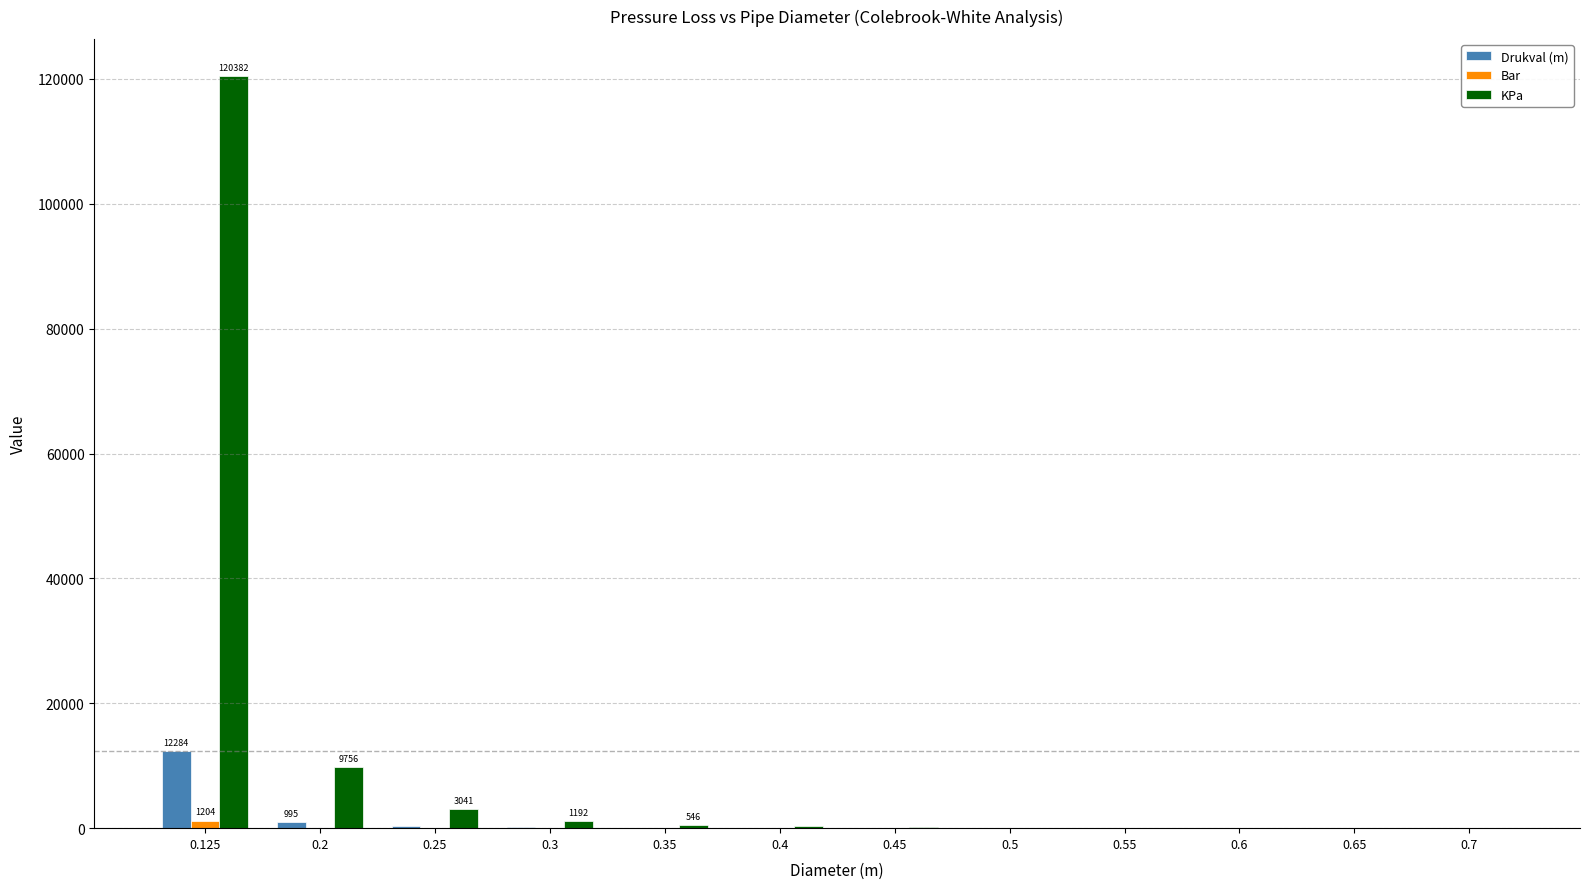

What is the highest value of the KPa series?

120381.9